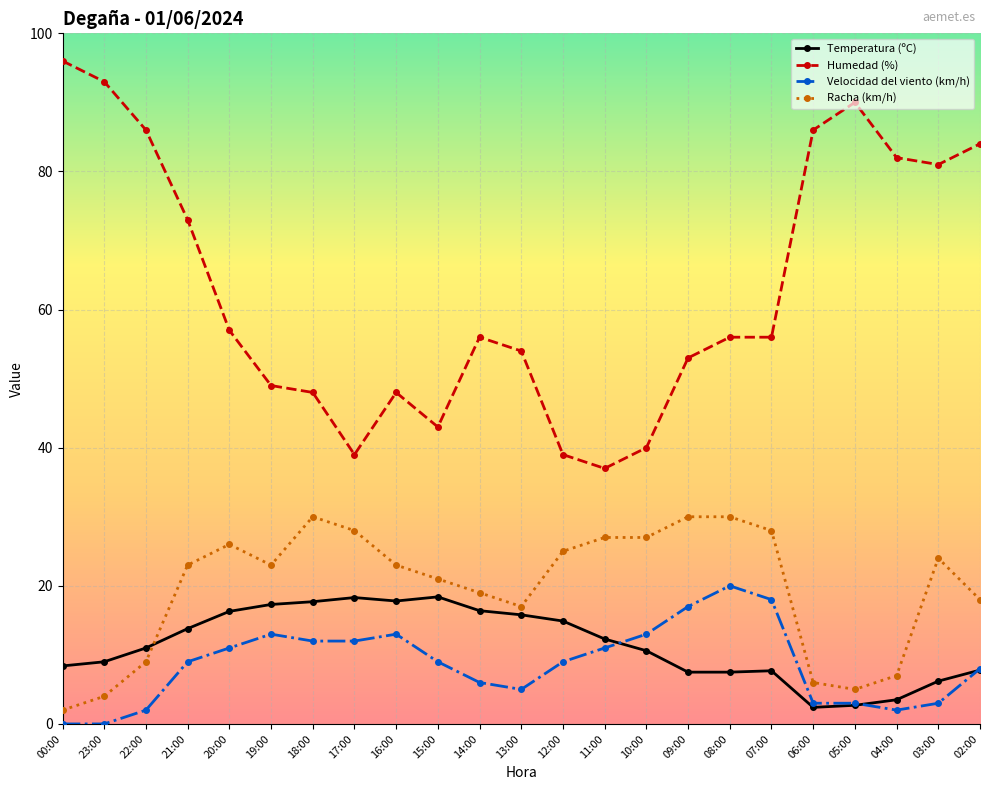

True or false: Racha (km/h) has a value of 19.0 at 14:00.

True